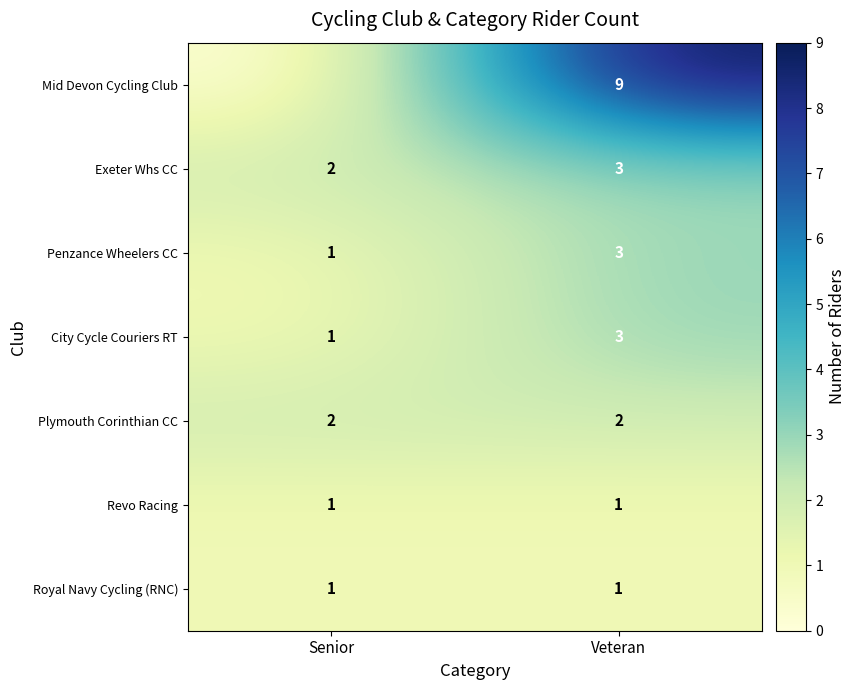

Is the value of Revo Racing at Senior greater than the value of Plymouth Corinthian CC at Senior?

No